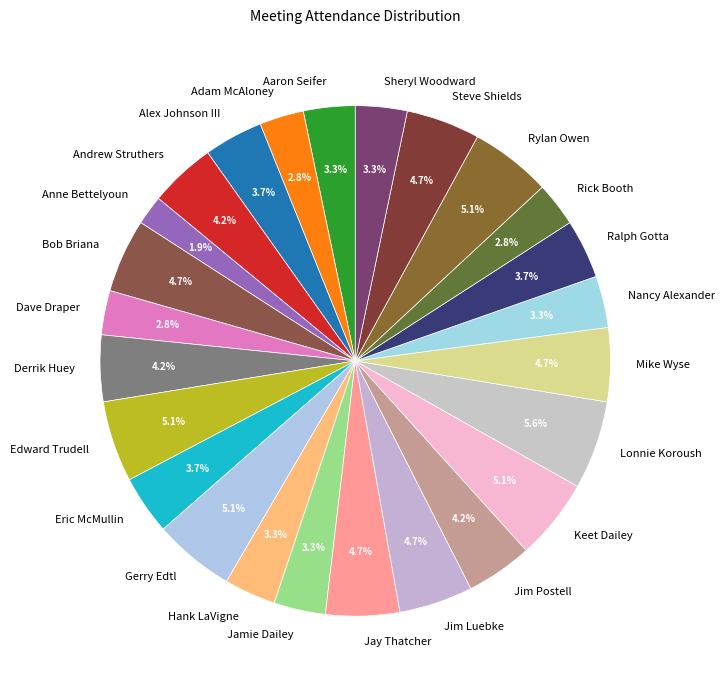

To the nearest percent, what portion does Adam McAloney represent?

3%